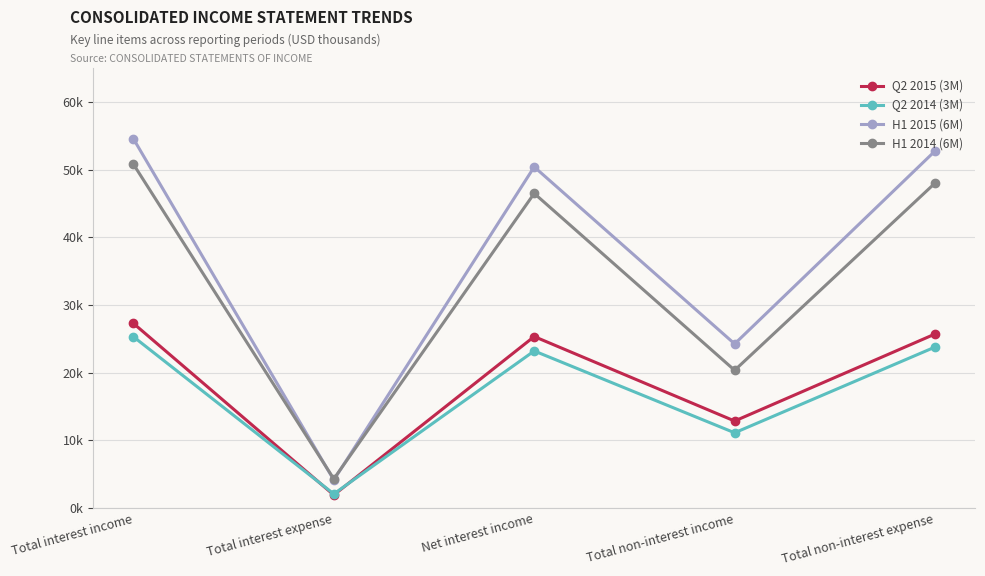

What are all the series names shown in the legend?

Q2 2015 (3M), Q2 2014 (3M), H1 2015 (6M), H1 2014 (6M)